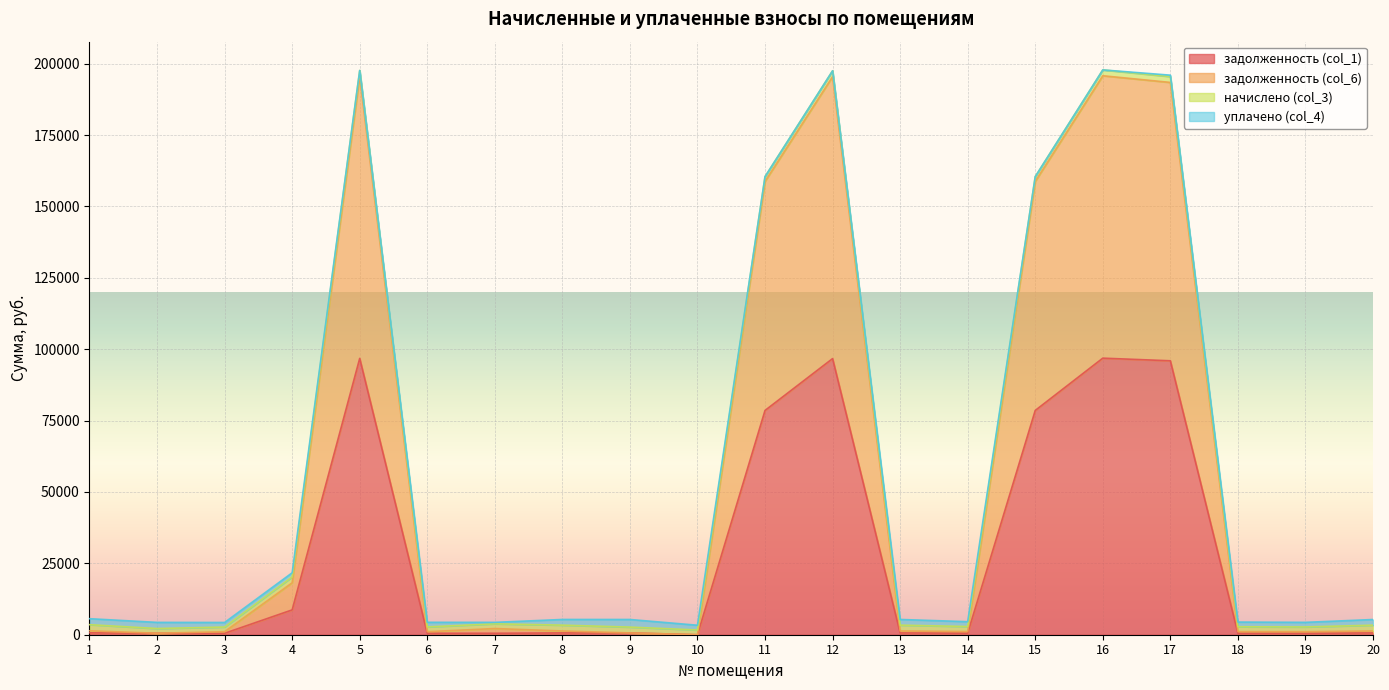

True or false: задолженность (col_1) has more than 0 interior local peaks.

True